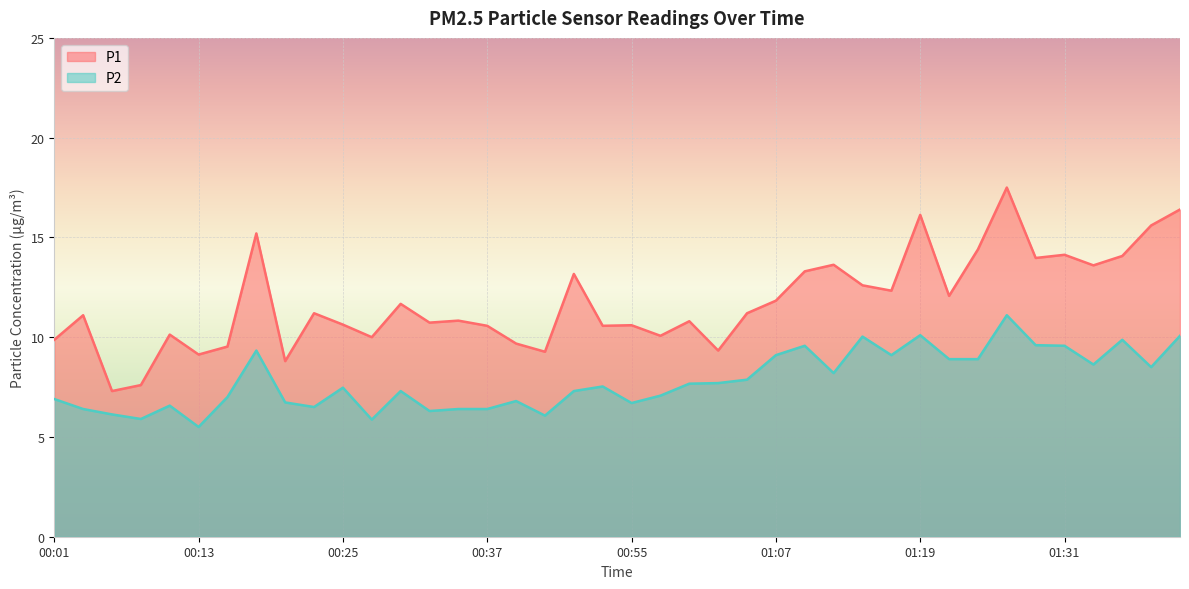

True or false: P2 has more than 1 interior local peaks.

True